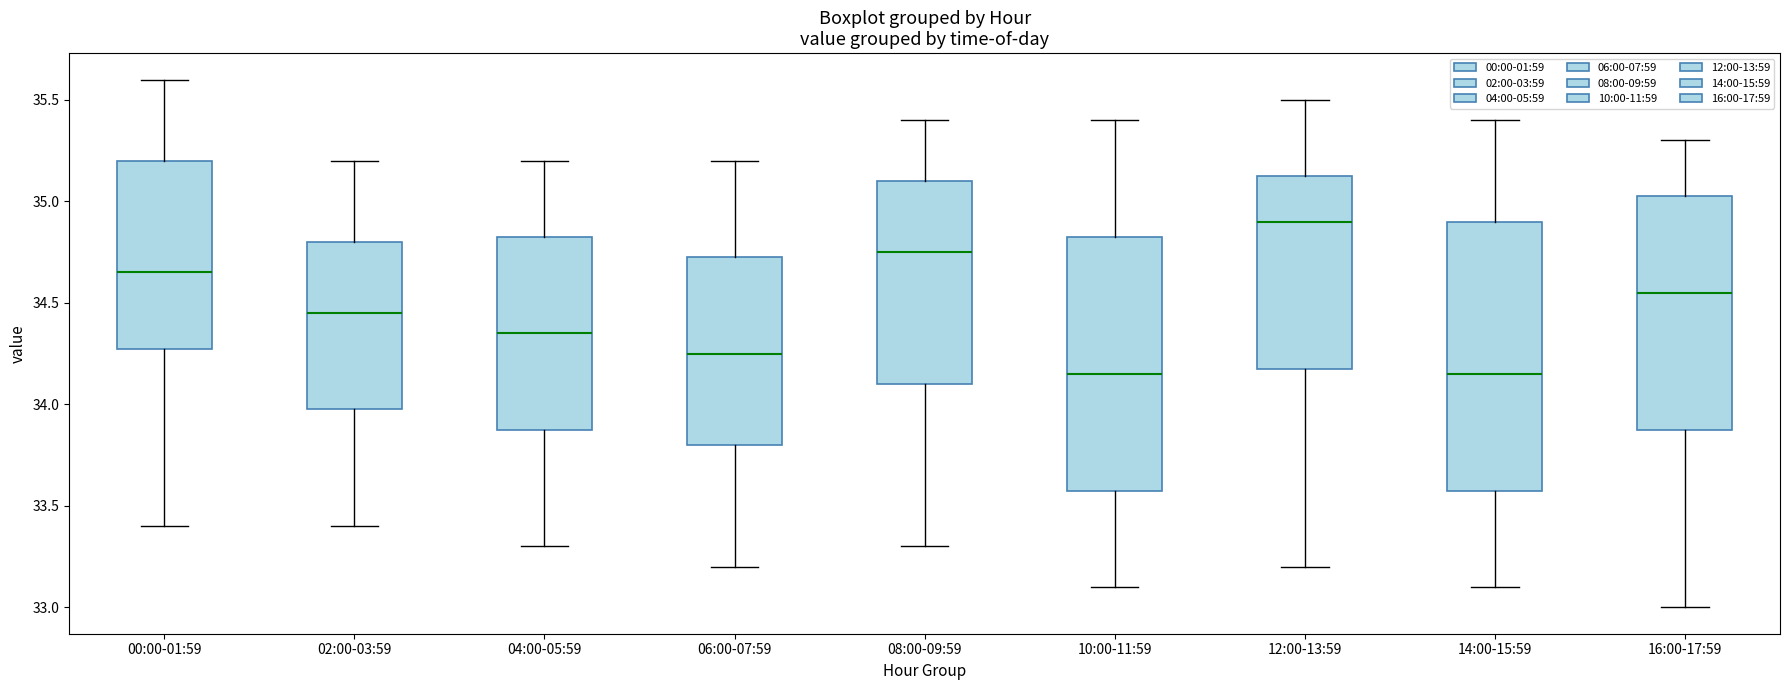

Reading left to right, read every box against the y-axis: the position of its median line, the range the box covers, and the ends of its whiskers. The values are not printed on the chart, so give them approximately, as read against the axis.

00:00-01:59: median 34.65, box 34.30 to 35.20, whiskers 33.40 to 35.60
02:00-03:59: median 34.45, box 34.00 to 34.80, whiskers 33.40 to 35.20
04:00-05:59: median 34.35, box 33.90 to 34.85, whiskers 33.30 to 35.20
06:00-07:59: median 34.25, box 33.80 to 34.75, whiskers 33.20 to 35.20
08:00-09:59: median 34.75, box 34.10 to 35.10, whiskers 33.30 to 35.40
10:00-11:59: median 34.15, box 33.60 to 34.85, whiskers 33.10 to 35.40
12:00-13:59: median 34.90, box 34.20 to 35.15, whiskers 33.20 to 35.50
14:00-15:59: median 34.15, box 33.60 to 34.90, whiskers 33.10 to 35.40
16:00-17:59: median 34.55, box 33.90 to 35.05, whiskers 33.00 to 35.30